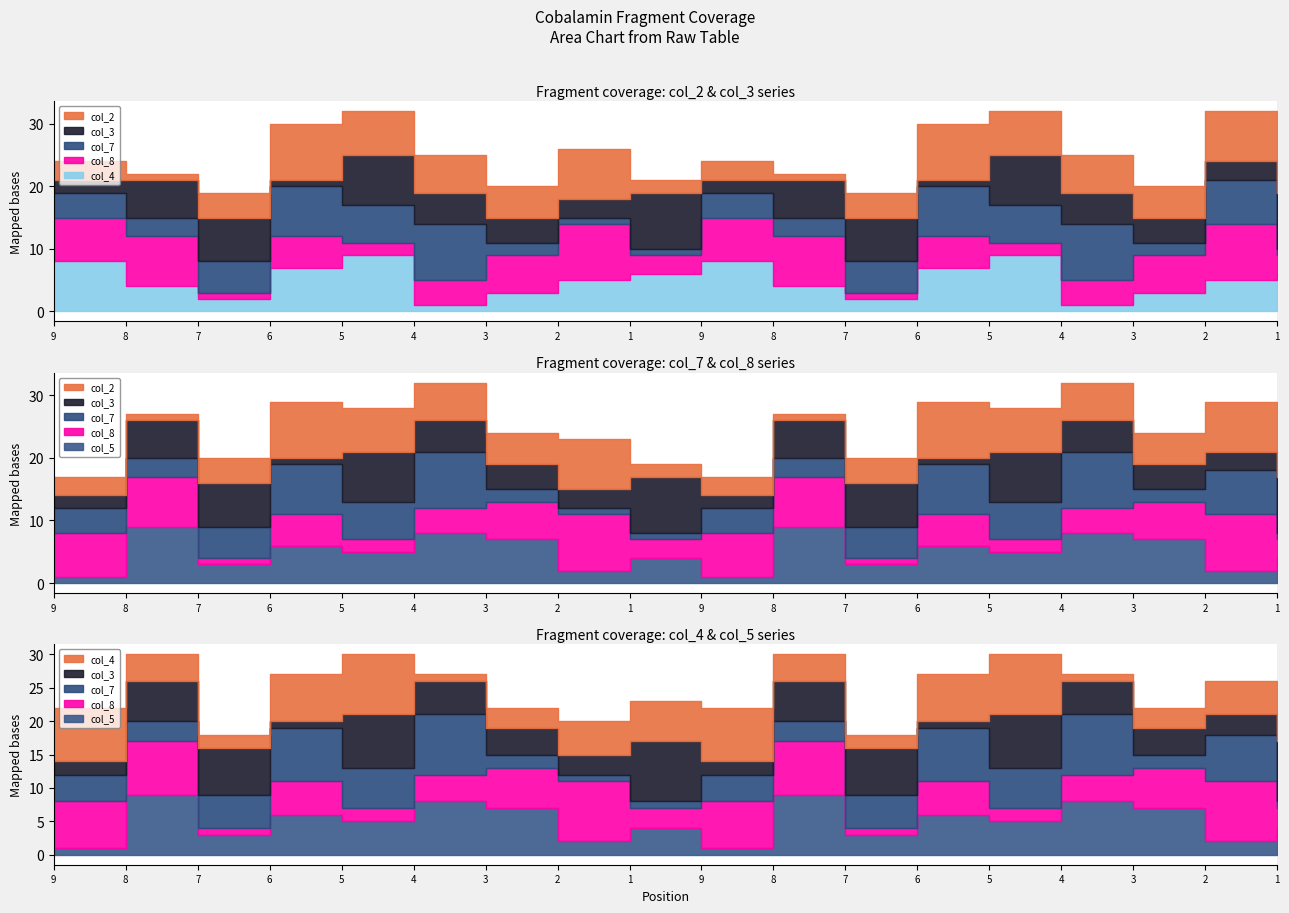

Rank the categories by col_2 value from lowest to highest.

8, 8, 1, 1, 9, 9, 7, 7, 3, 3, 4, 4, 5, 5, 2, 2, 6, 6